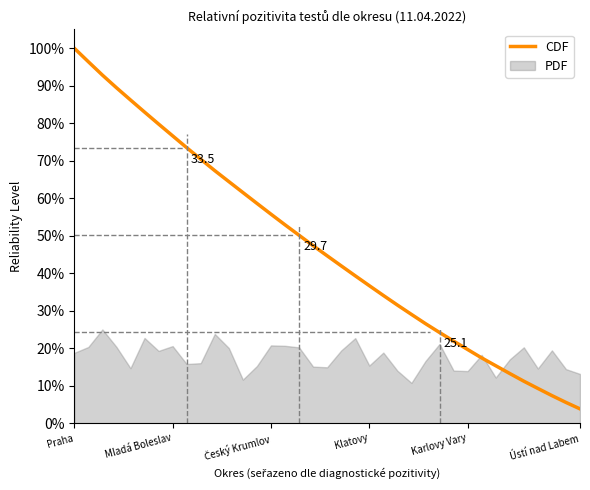

How many lines are shown in the chart?

1